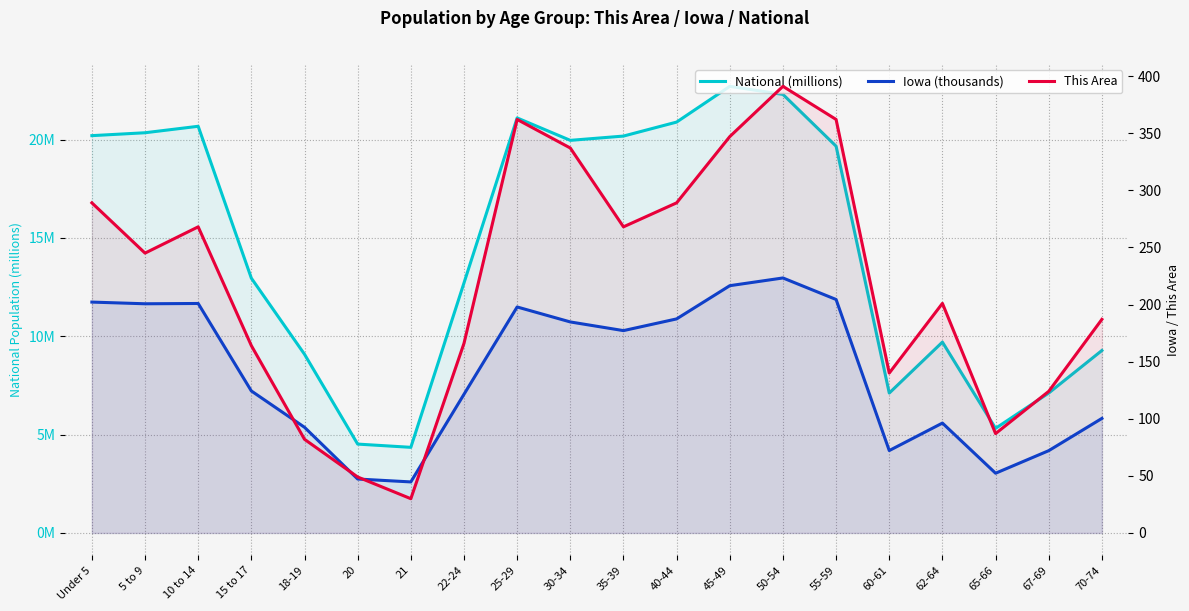

What are all the series names shown in the legend?

National (millions), Iowa (thousands), This Area